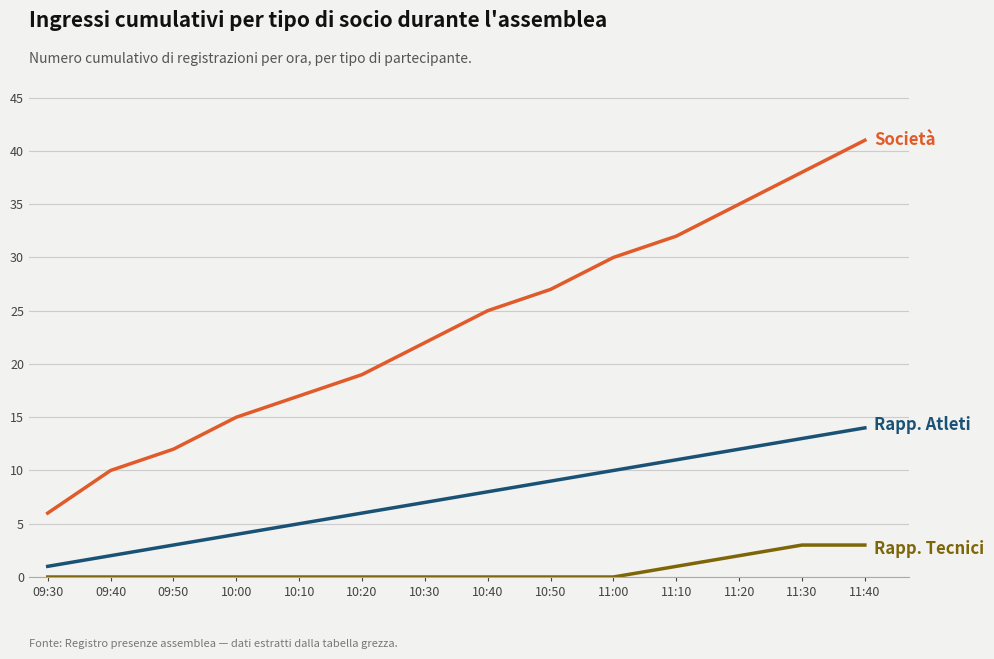

At which category is the sum across all series the highest?

11:40